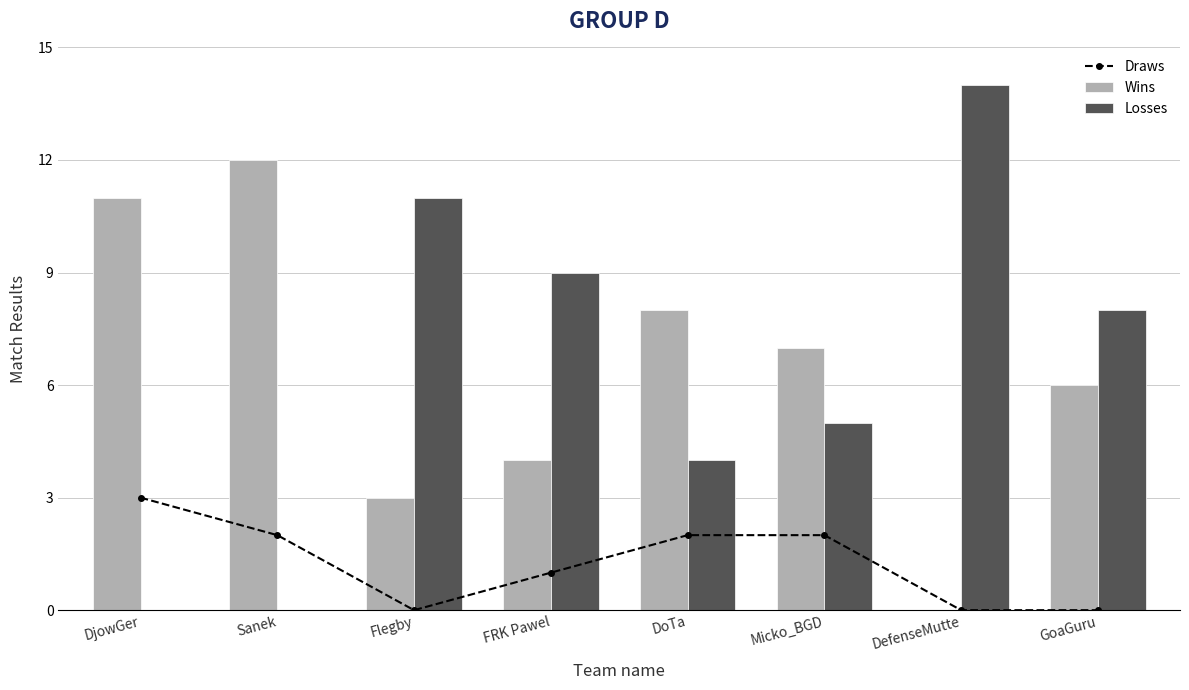

How many distinct data groups are displayed?

3